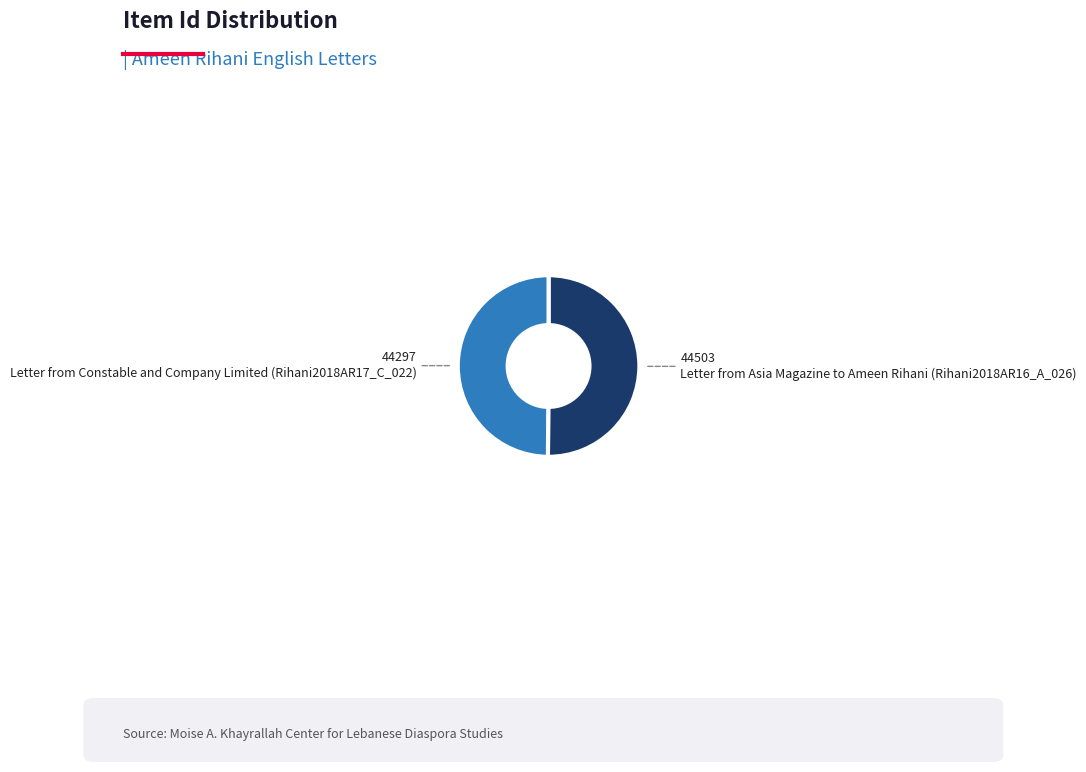

How many segments does this pie chart have?

2